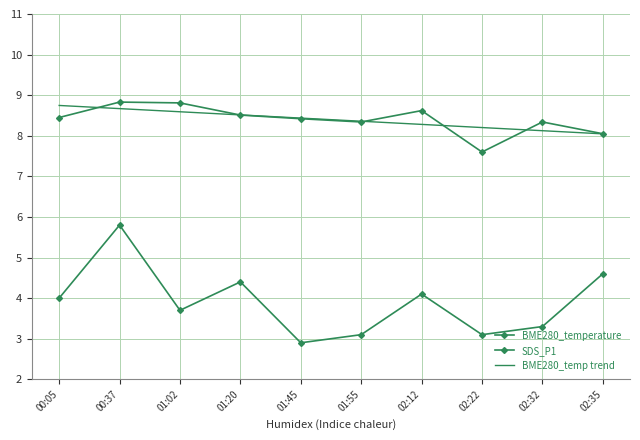

True or false: BME280_temperature has a value of 3.8 at 01:45.

False